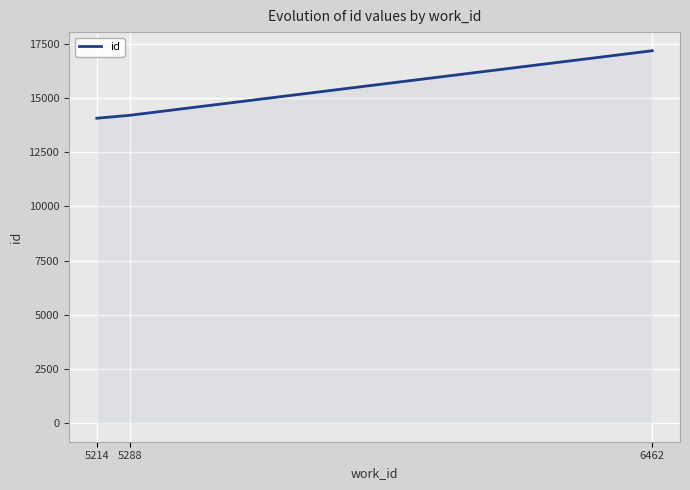

What is the maximum value shown in the chart?

17186